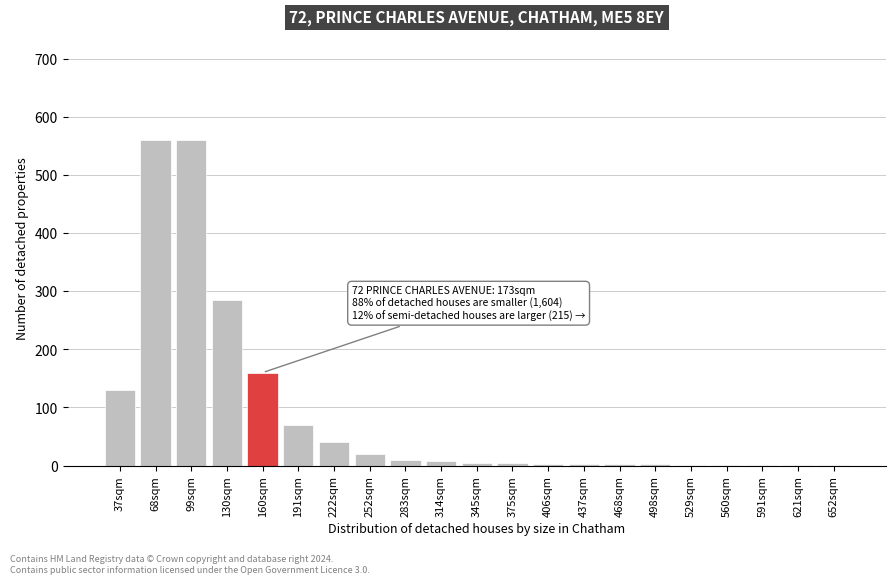

True or false: the data shows 5 at 345sqm.

True